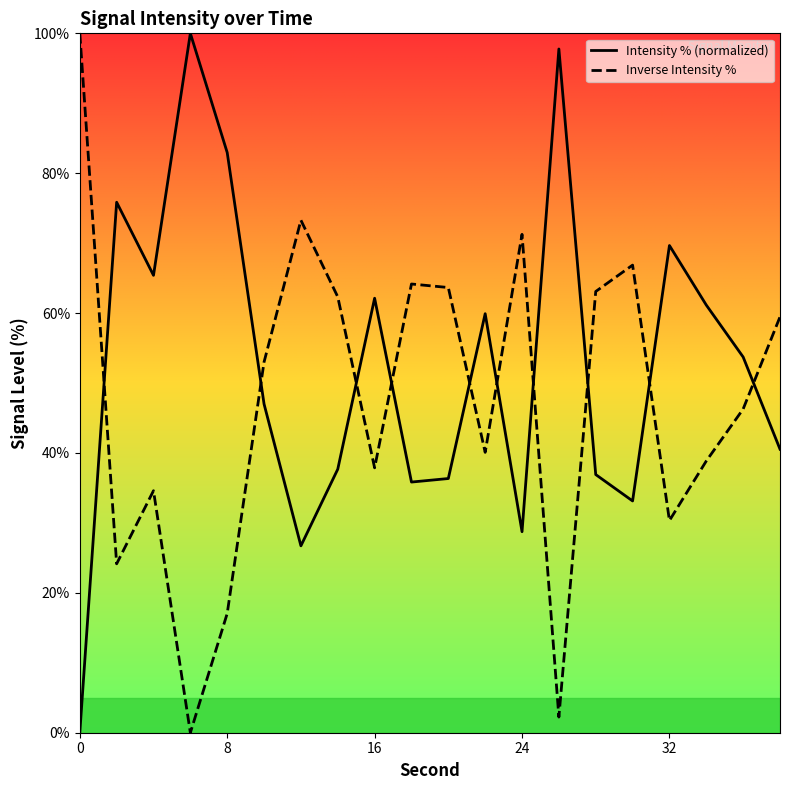

Which category has the highest value across all series?

6